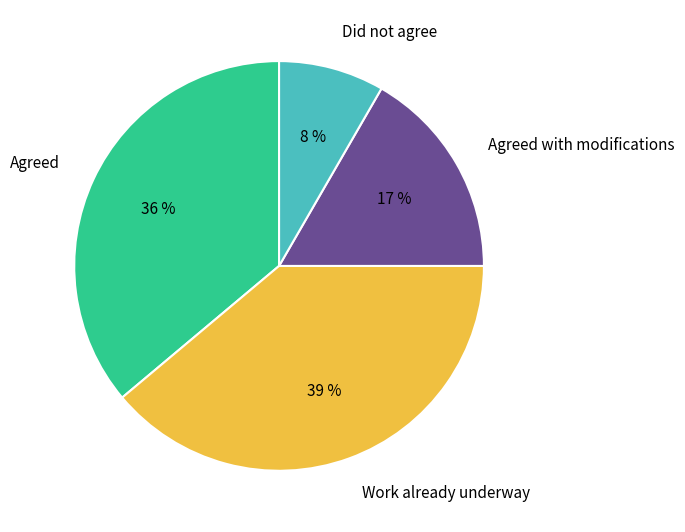

Count the number of slices in the pie.

4